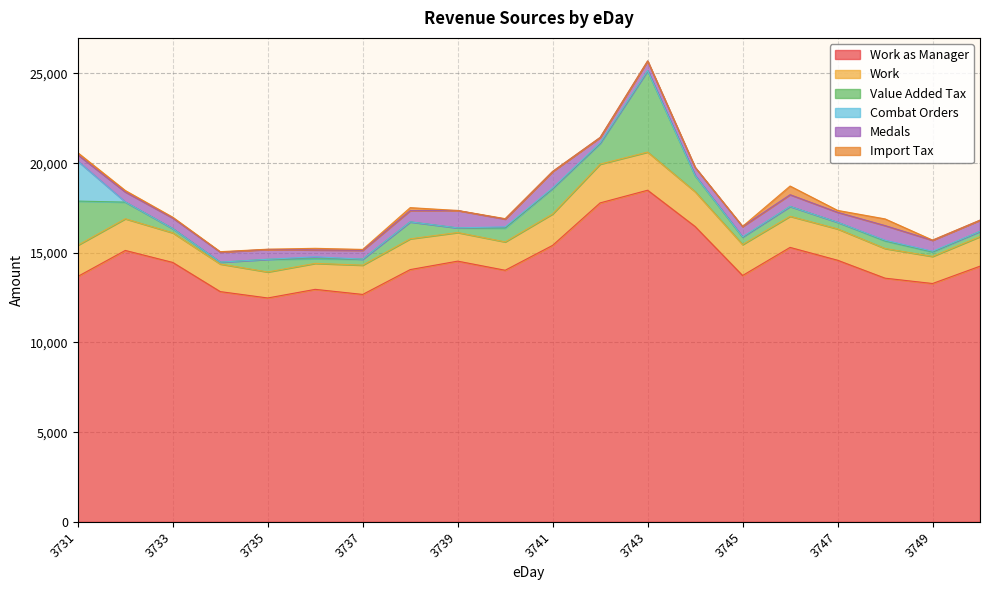

True or false: Medals has more than 0 points higher than both neighbors.

True